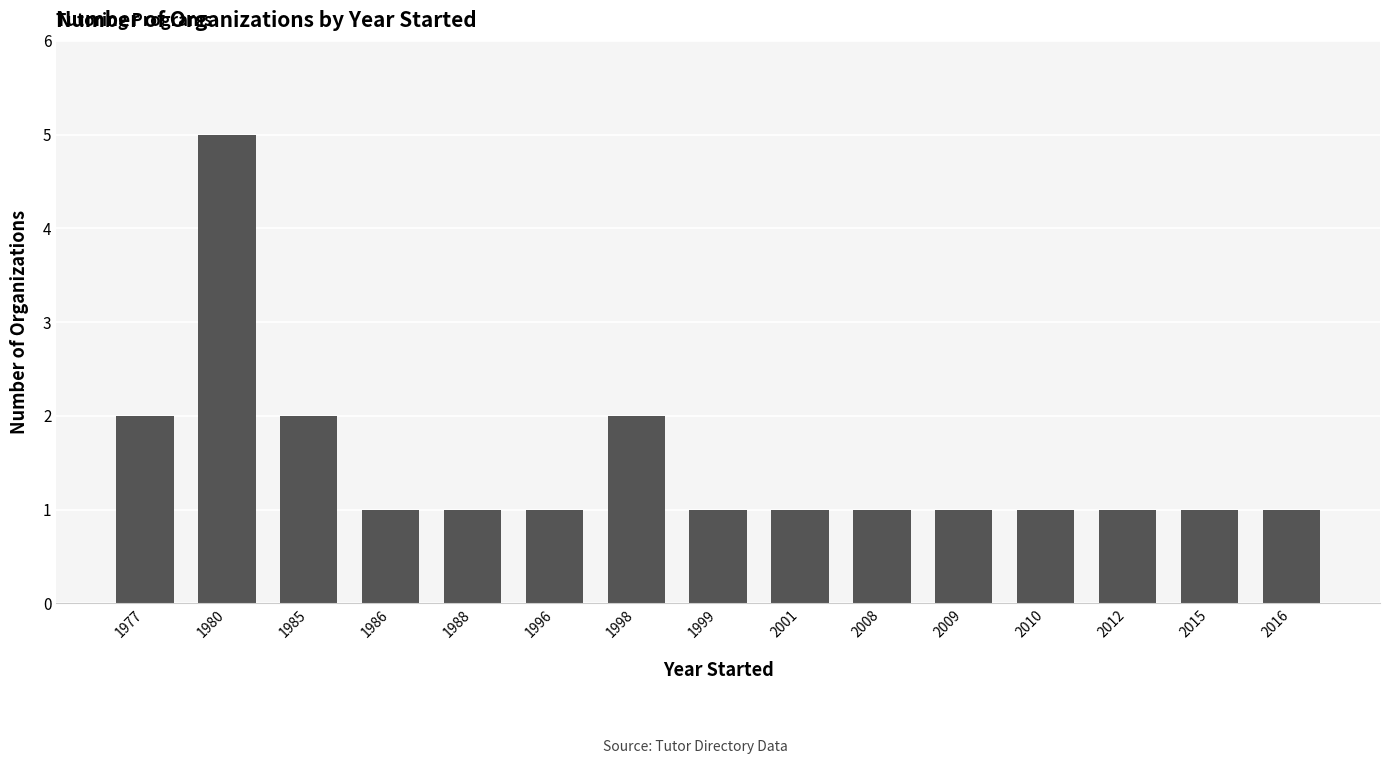

Is it true that the value at 1980 is 5?

True